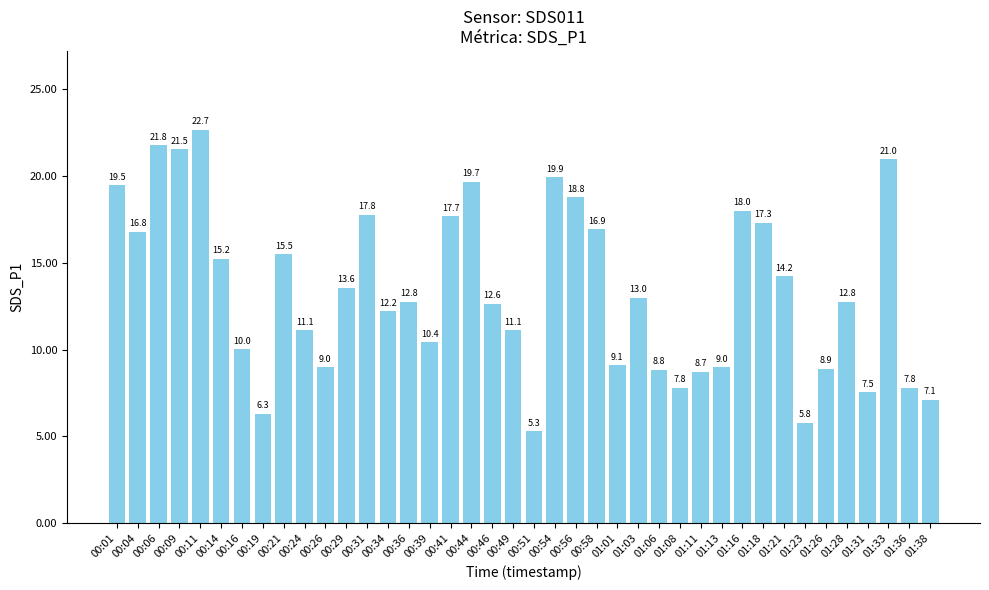

What is the difference between the second highest and second lowest values?

16.0